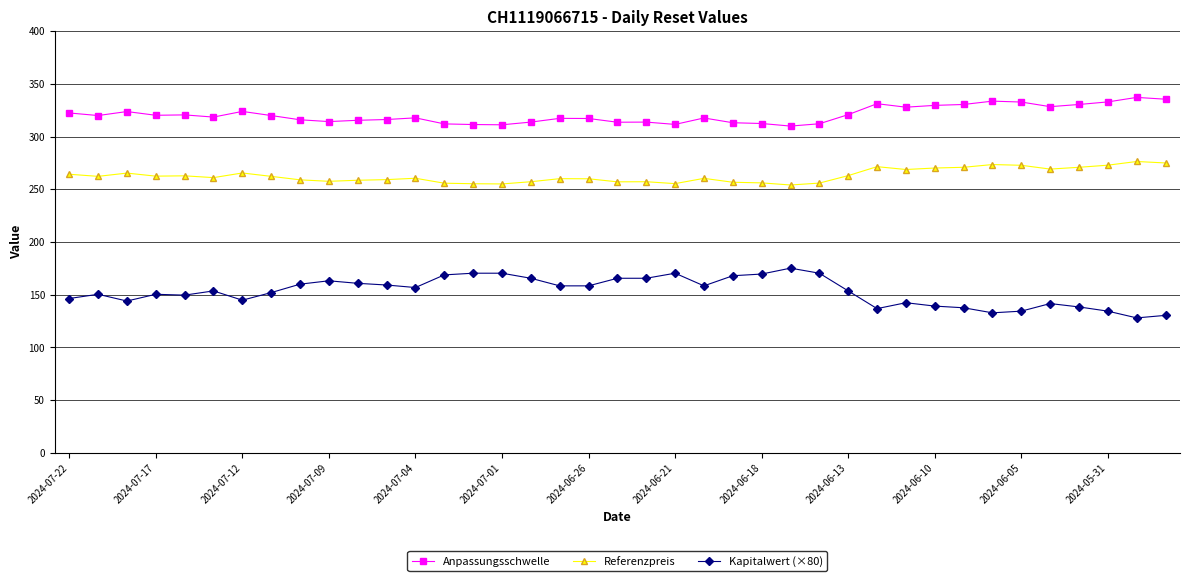

Which series has the largest total across all categories?

Anpassungsschwelle